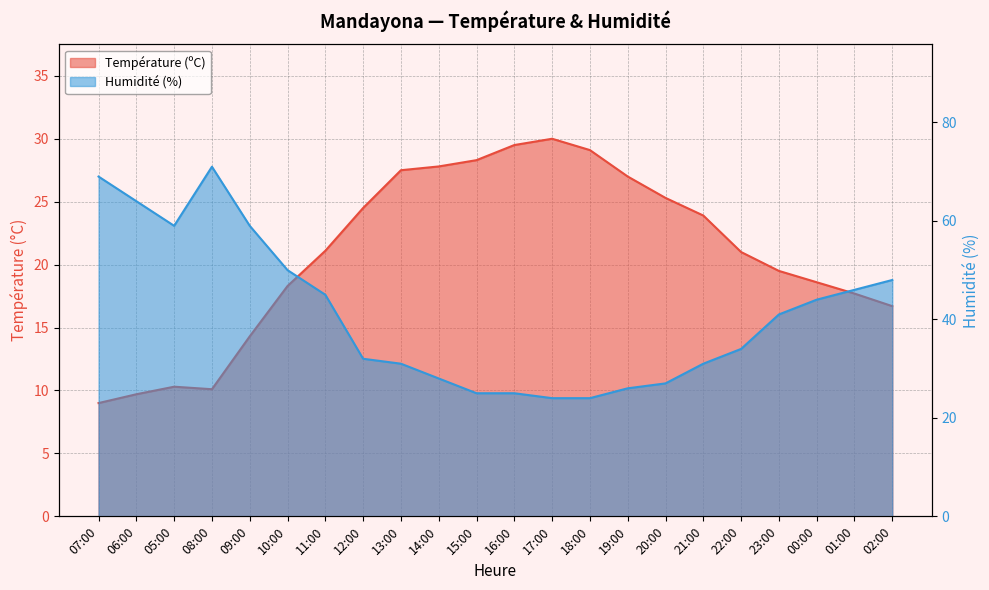

Where does the Température (ºC) series first go above 21?

11:00